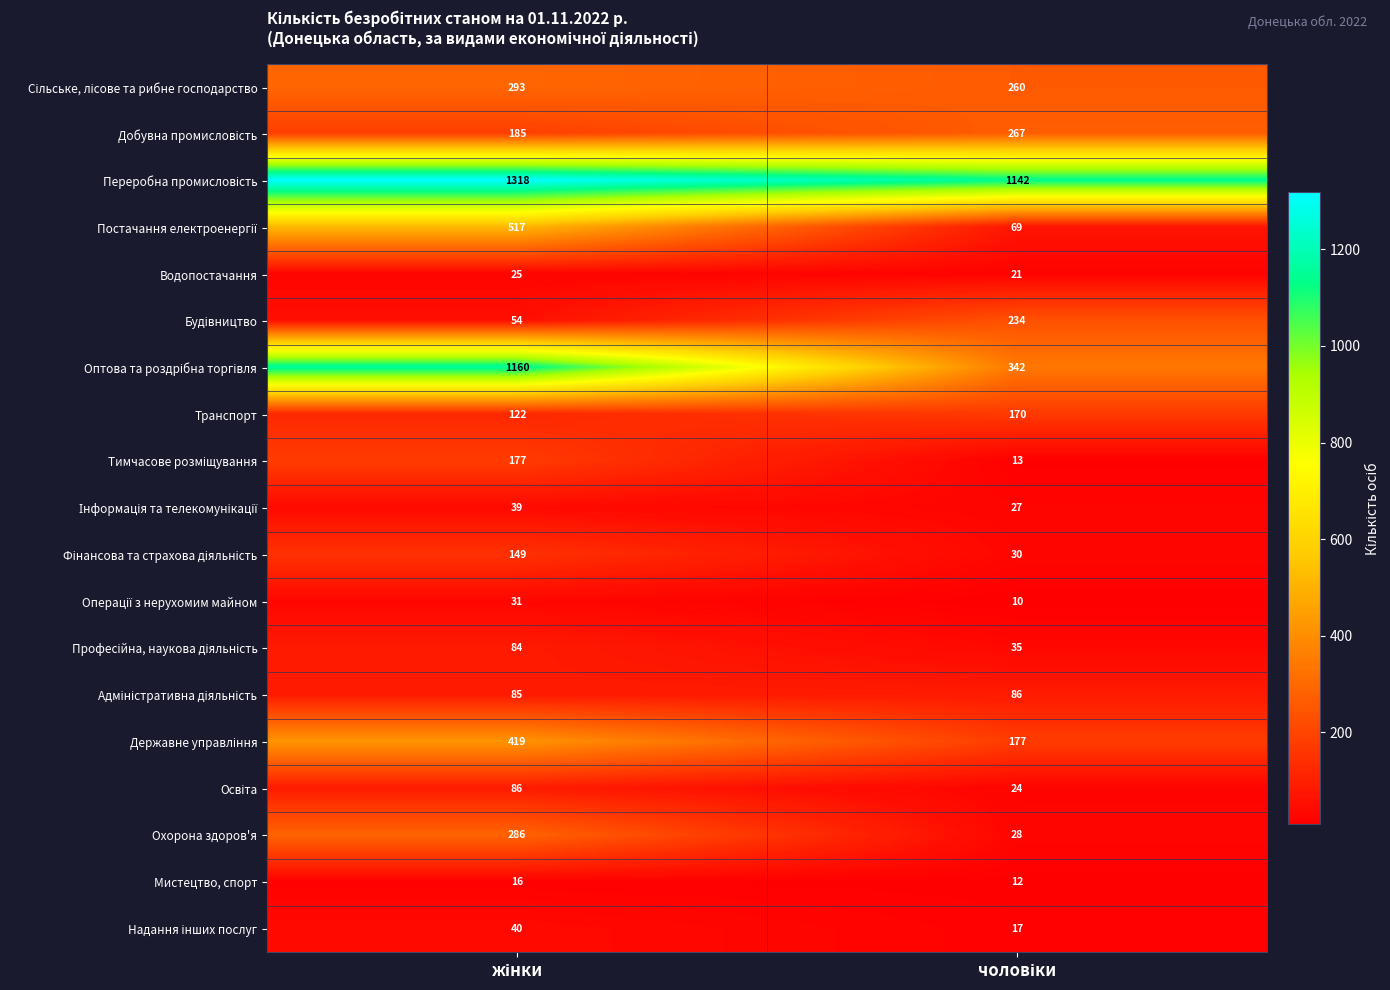

What is the sum of all Мистецтво, спорт values?

28